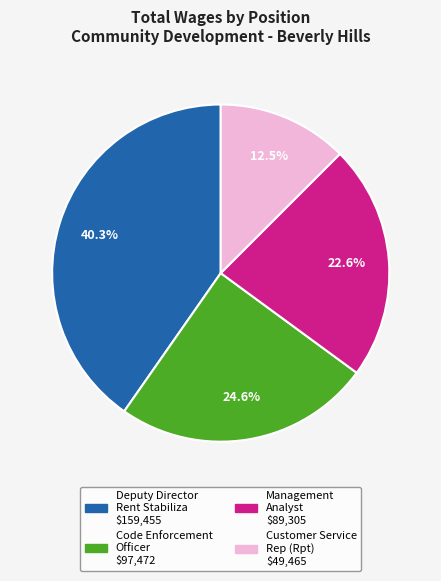

What percentage is NOT represented by Deputy Director Rent Stabiliza?

59.7%